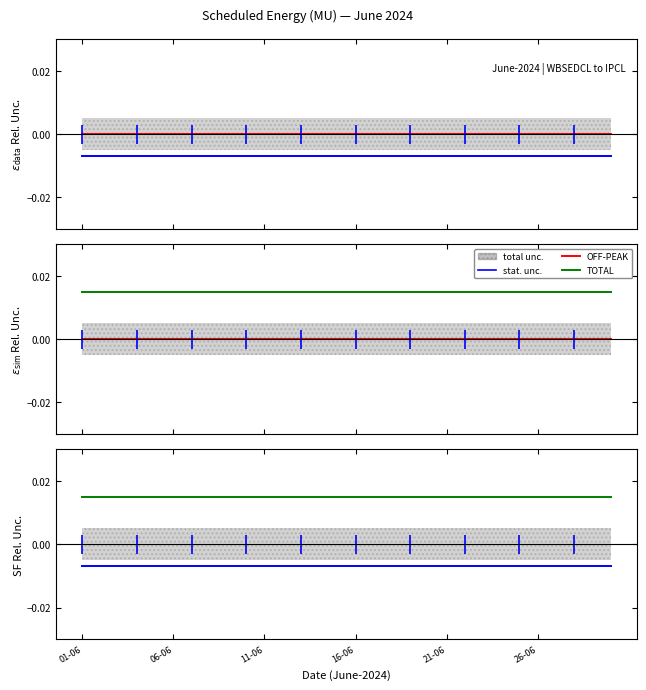

What is the label of the 4th point from the left?

16-06